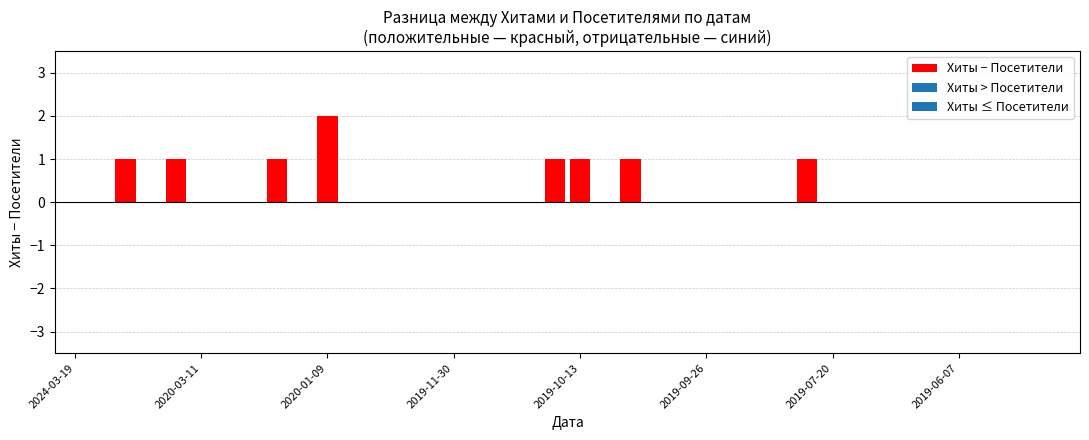

How many series are shown in this chart?

1